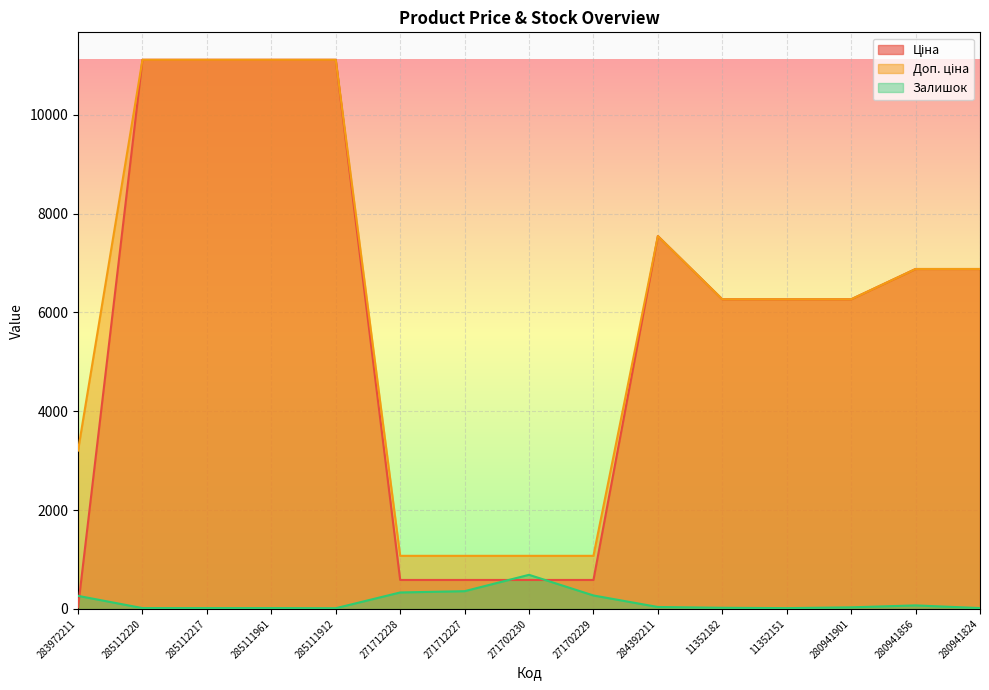

What is the difference between the Залишок values at 285111961 and 284392211?

22.0